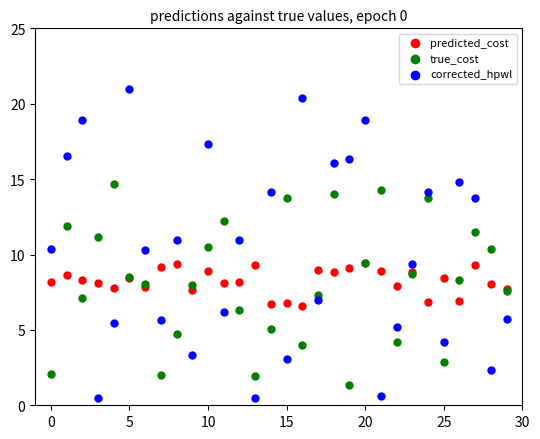

What are all the series names shown in the legend?

predicted_cost, true_cost, corrected_hpwl